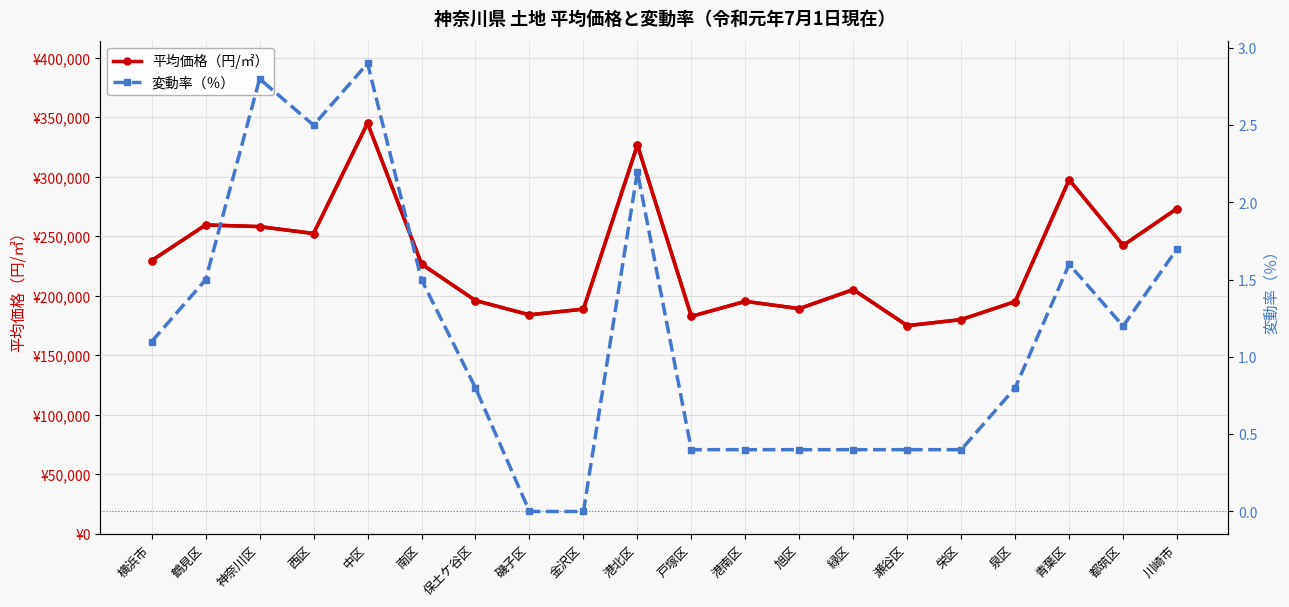

List the series in order of their peak value, lowest first.

変動率（％）, list, 平均価格（円/㎡）